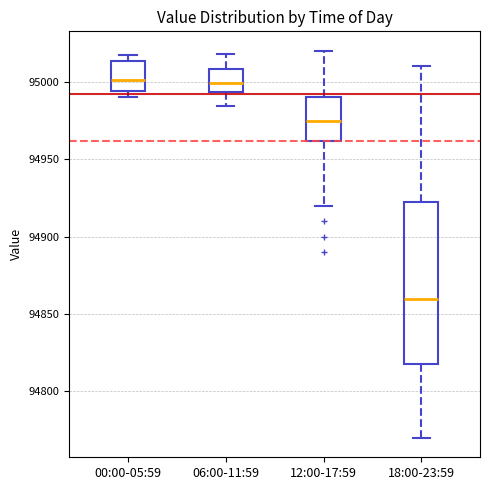

Reading left to right, read every box against the y-axis: the position of its median line, the range the box covers, and the ends of its whiskers. The values are not printed on the chart, so give them approximately, as read against the axis.

00:00-05:59: median 95000, box 94995 to 95015, whiskers 94990 to 95015 (just above the box's upper edge)
06:00-11:59: median 95000, box 94995 to 95010, whiskers 94985 to 95020
12:00-17:59: median 94975, box 94960 to 94990, whiskers 94920 to 95020
18:00-23:59: median 94860, box 94820 to 94925, whiskers 94770 to 95010